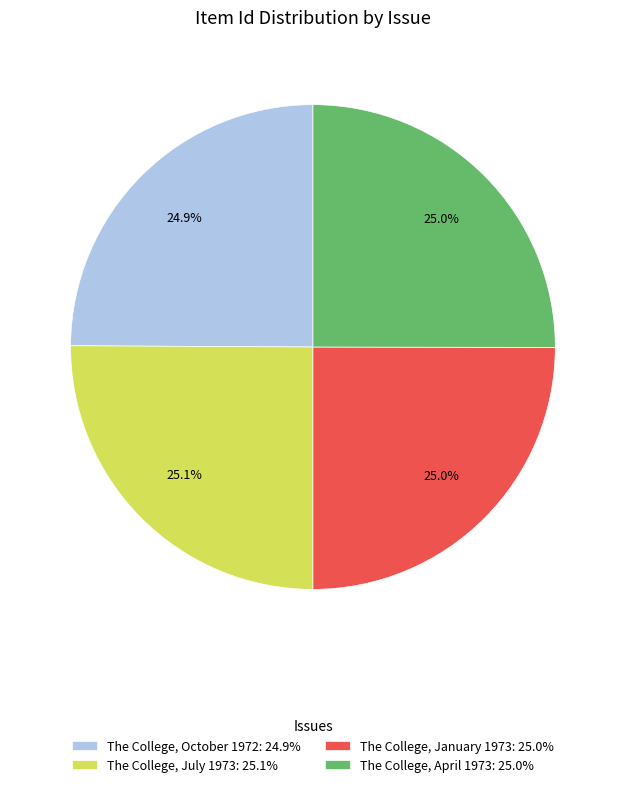

Does The College, April 1973 represent more than half of the total?

No